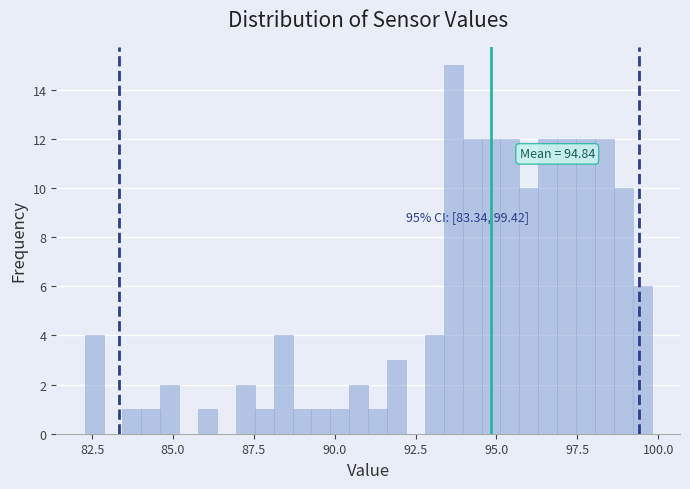

Around what value on the x-axis is the tallest bar? Give the approximate position of its centre, as read against the axis.

93.5